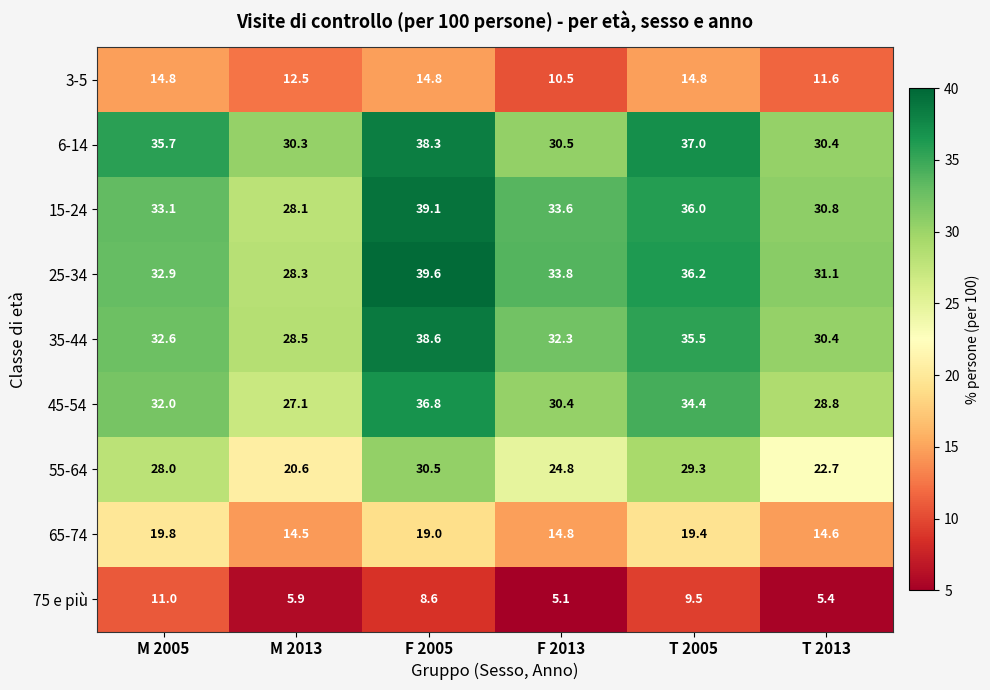

At which category is the sum across all series the highest?

F 2005